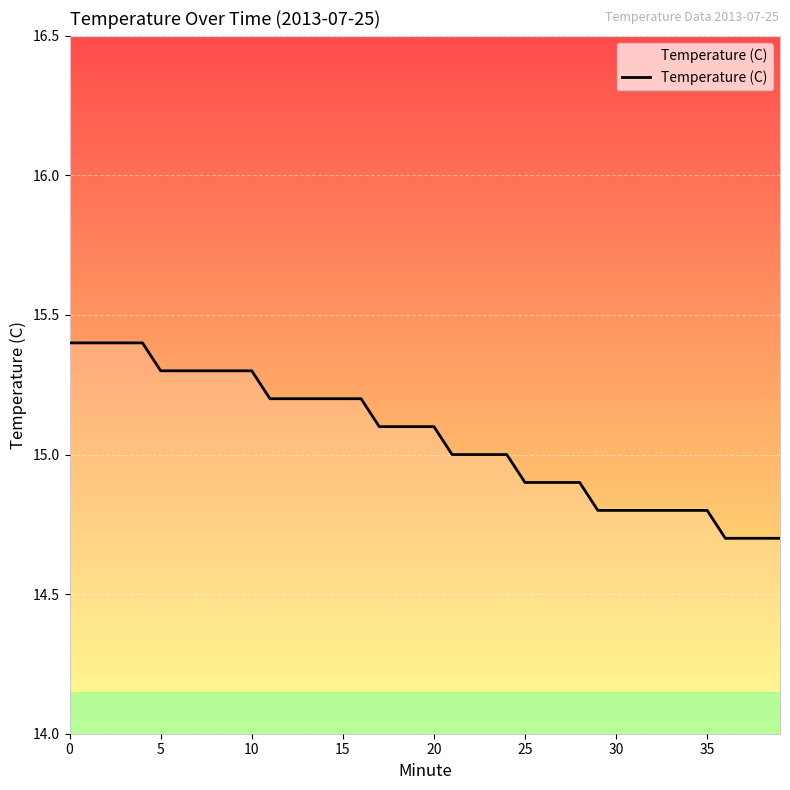

What is the difference between the maximum and minimum values?

0.7